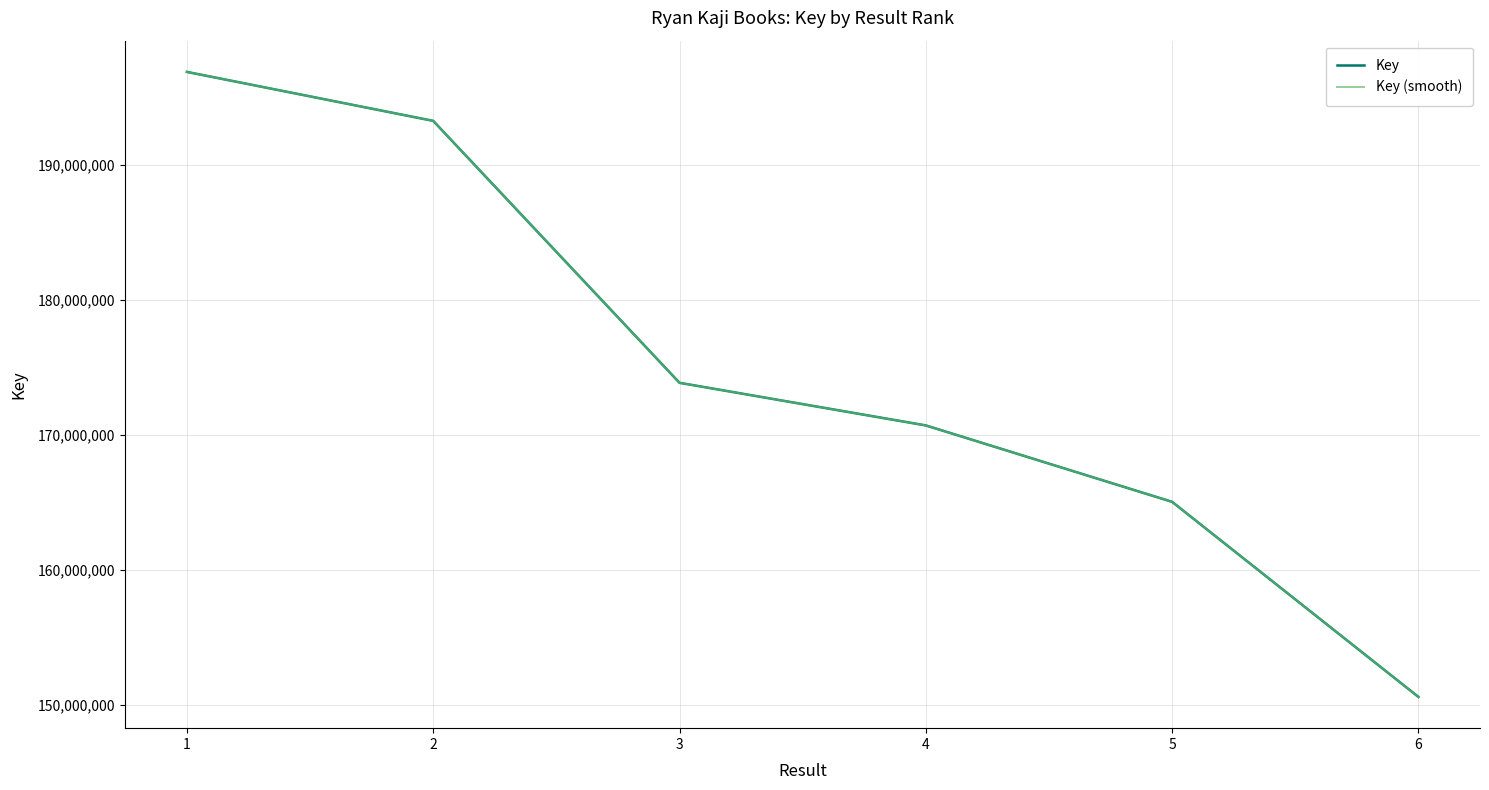

Is it true that Key (smooth) equals 77792035 at 3?

False